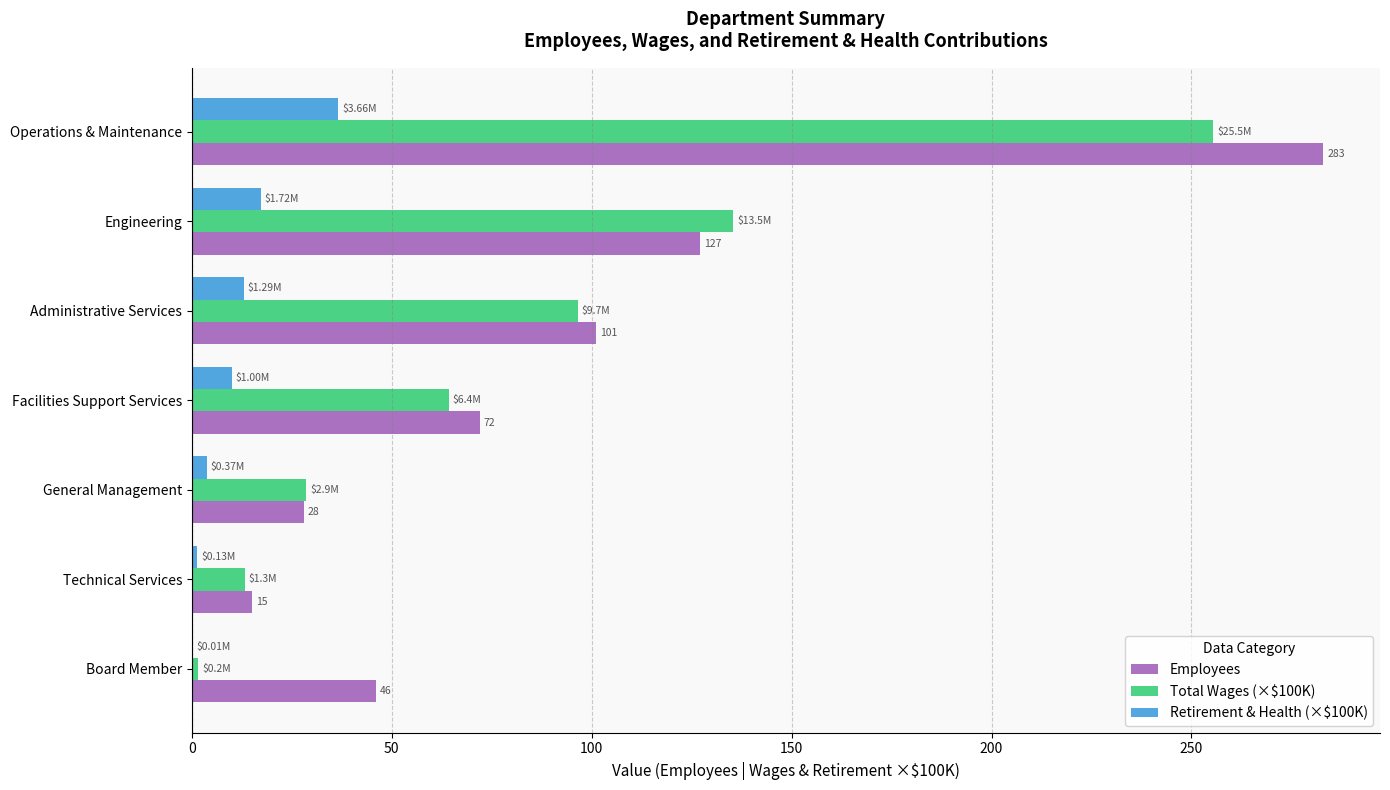

What is the sum of all Total Wages (×$100K) values?

595.1